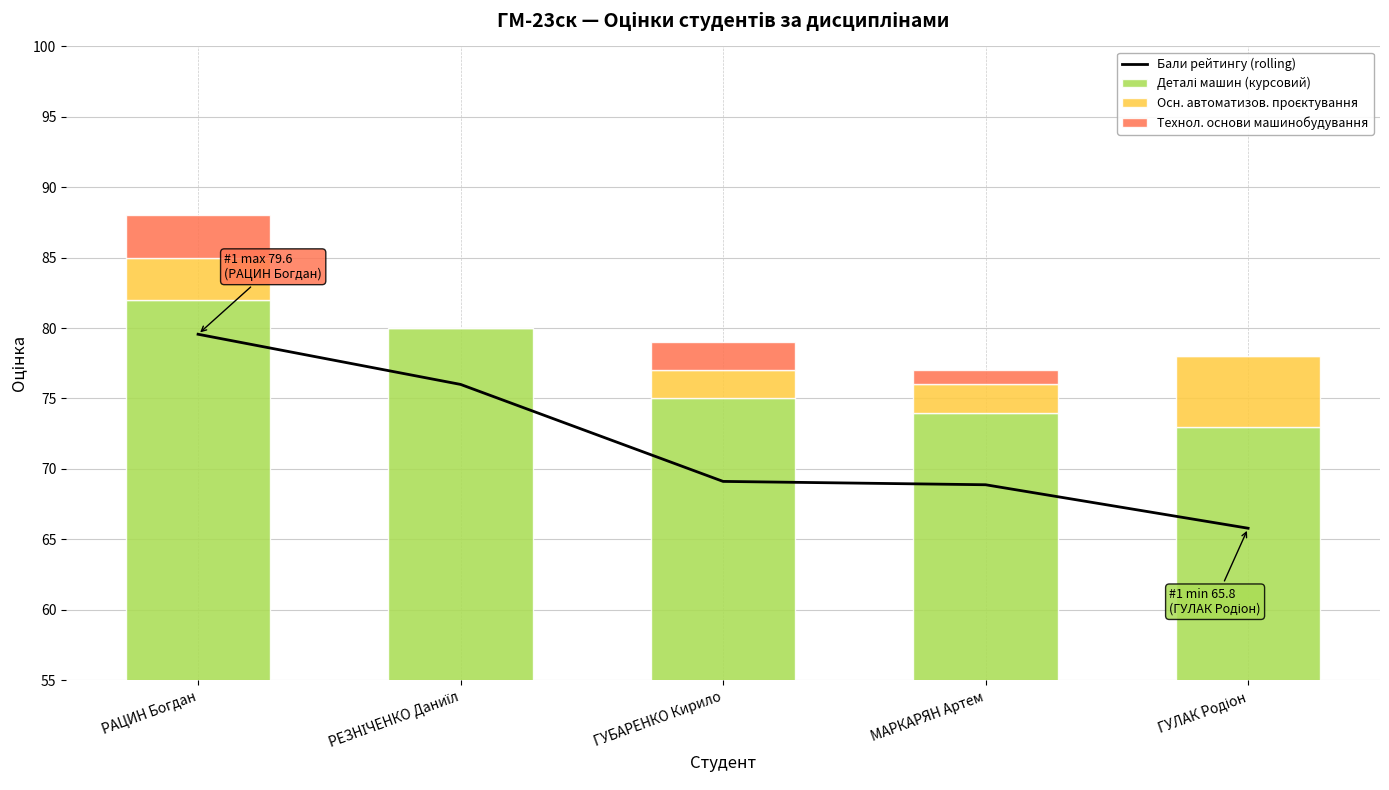

Between РАЦИН Богдан and МАРКАРЯН Артем, which series saw the biggest shift?

Бали рейтингу (rolling)